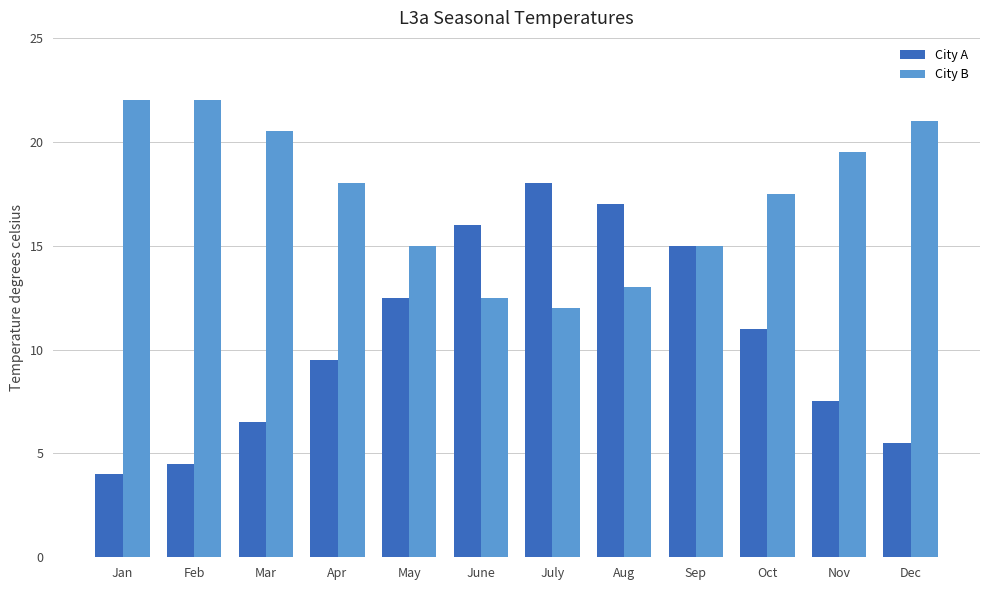

How many data points does each series have?

12